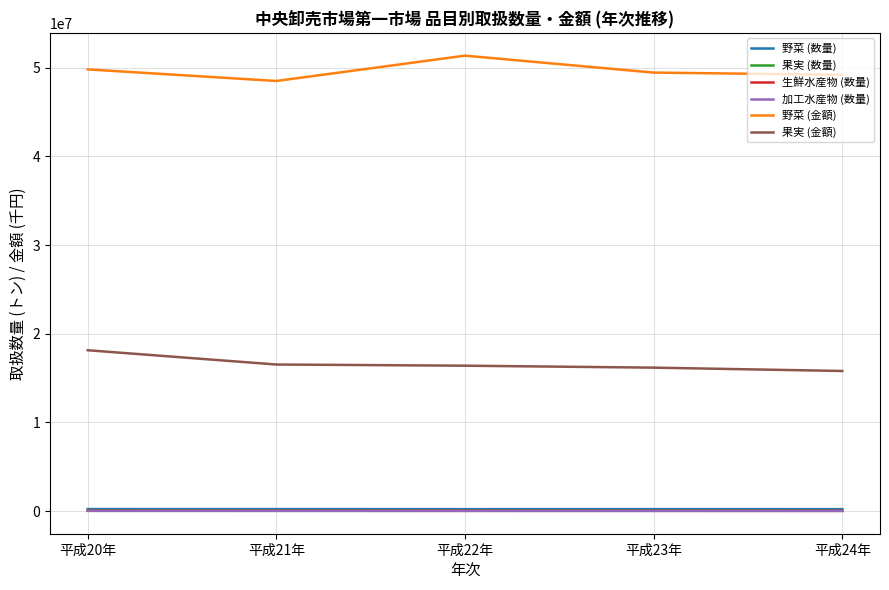

The value of 果実 (金額) at 平成24年 is 24638104. True or false?

False